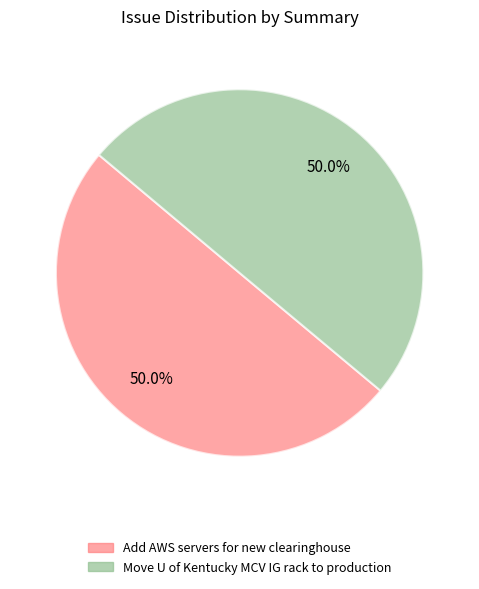

What percentage is the Move U of Kentucky MCV IG rack to production slice, to the nearest percent?

50%